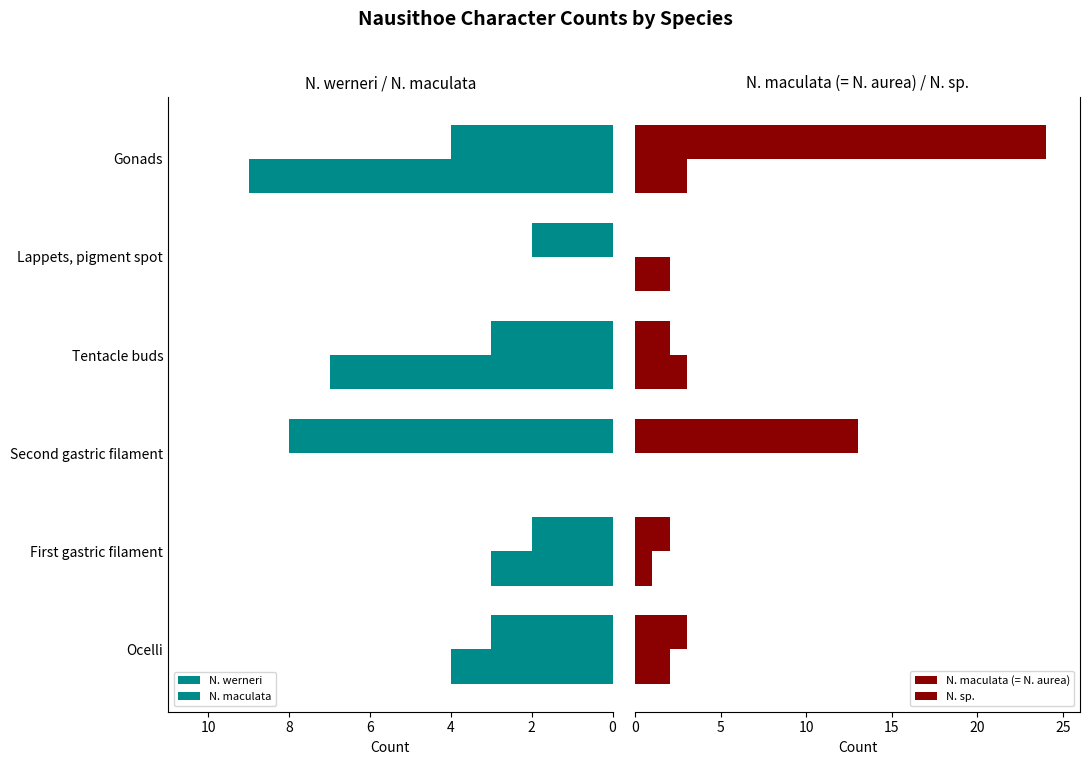

List the series in order of their peak value, highest first.

N. sp., N. werneri, N. maculata, N. maculata (= N. aurea)